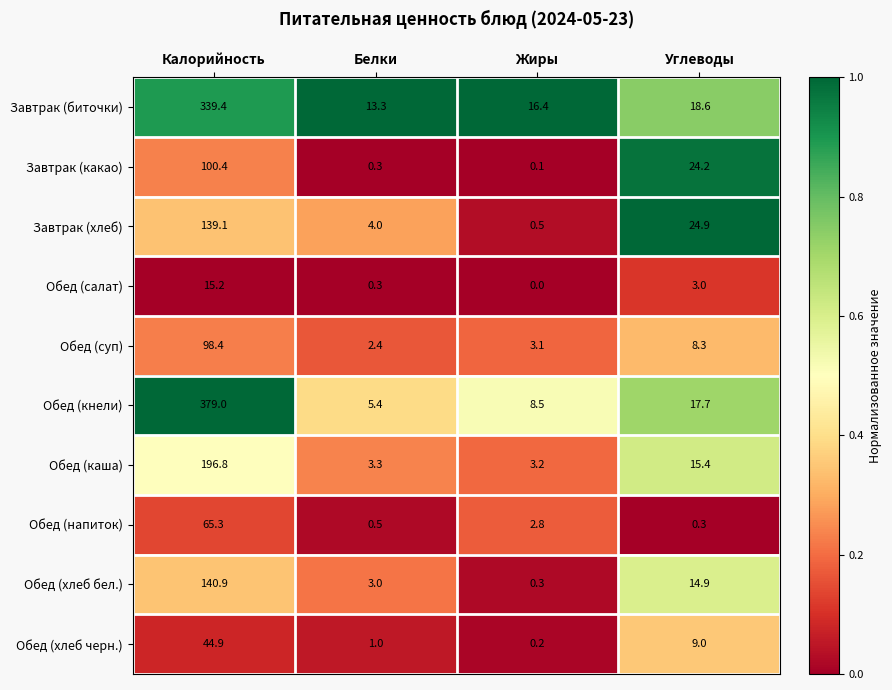

Is it true that Обед (салат) equals 23.7 at Калорийность?

False